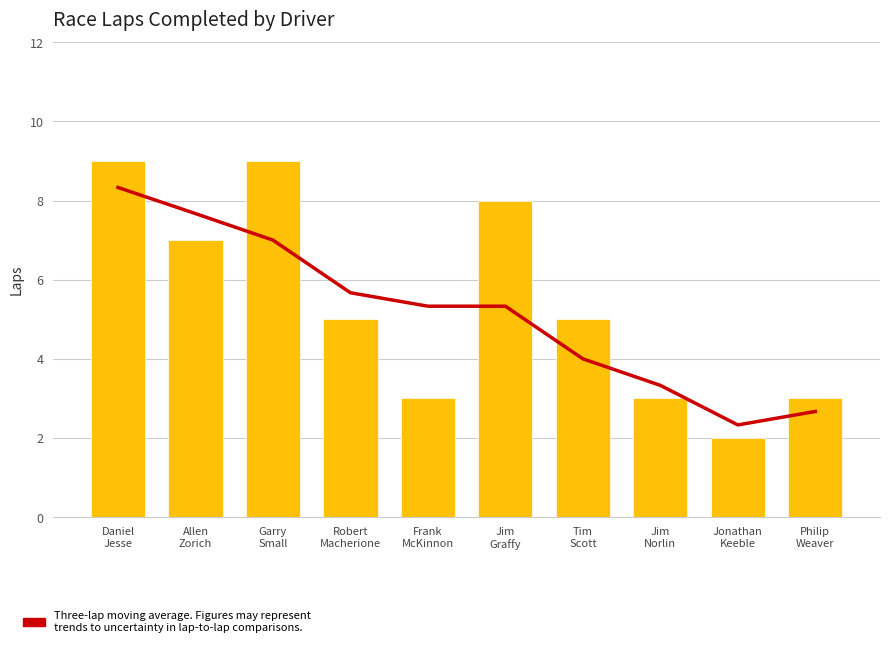

Rank the categories by Three-lap moving average value from lowest to highest.

Jonathan
Keeble, Philip
Weaver, Jim
Norlin, Tim
Scott, Frank
McKinnon, Jim
Graffy, Robert
Macherione, Garry
Small, Allen
Zorich, Daniel
Jesse